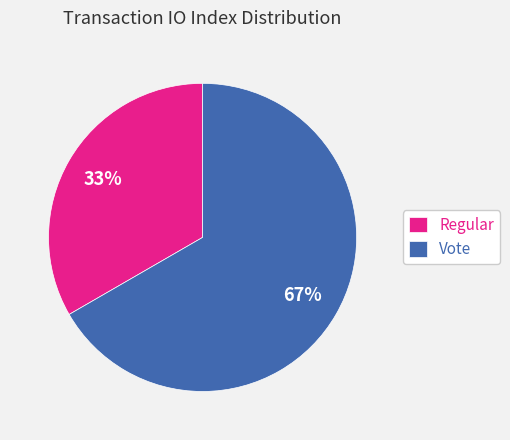

To the nearest percent, what is the average slice percentage?

50%